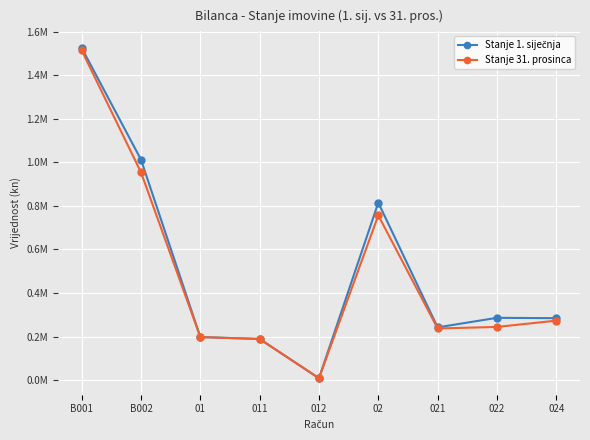

Does the chart have visible grid lines?

Yes